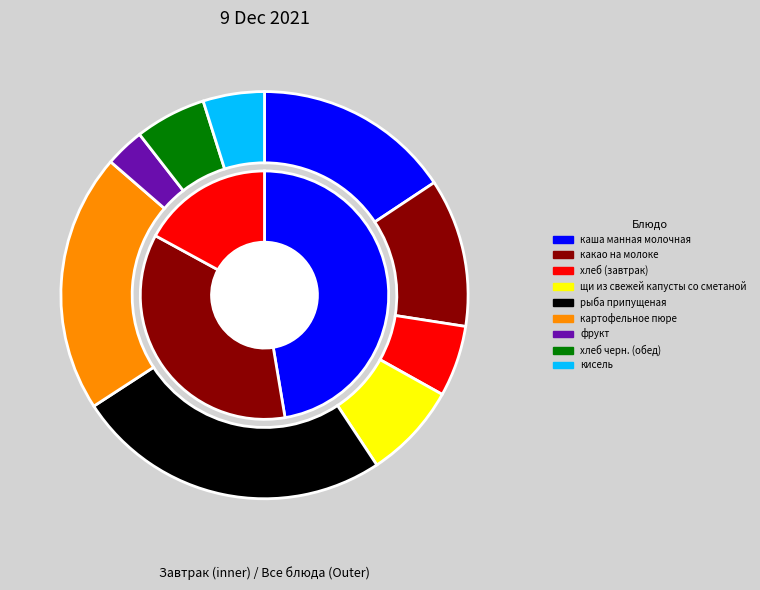

How much of the chart is everything except какао на молоке?

88.2%